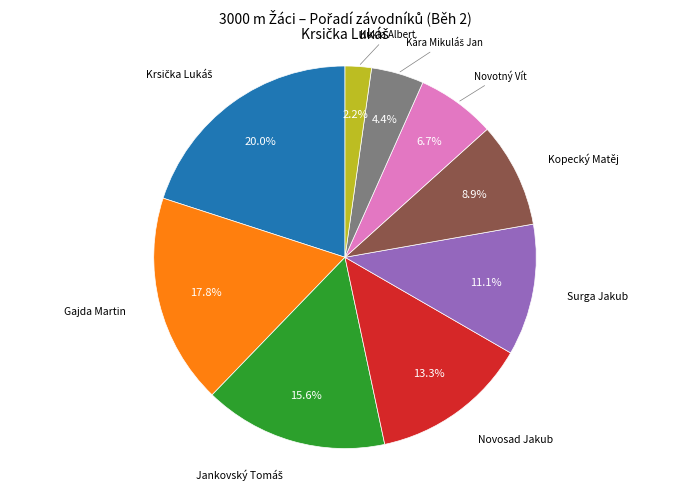

Does any single category account for the majority?

No